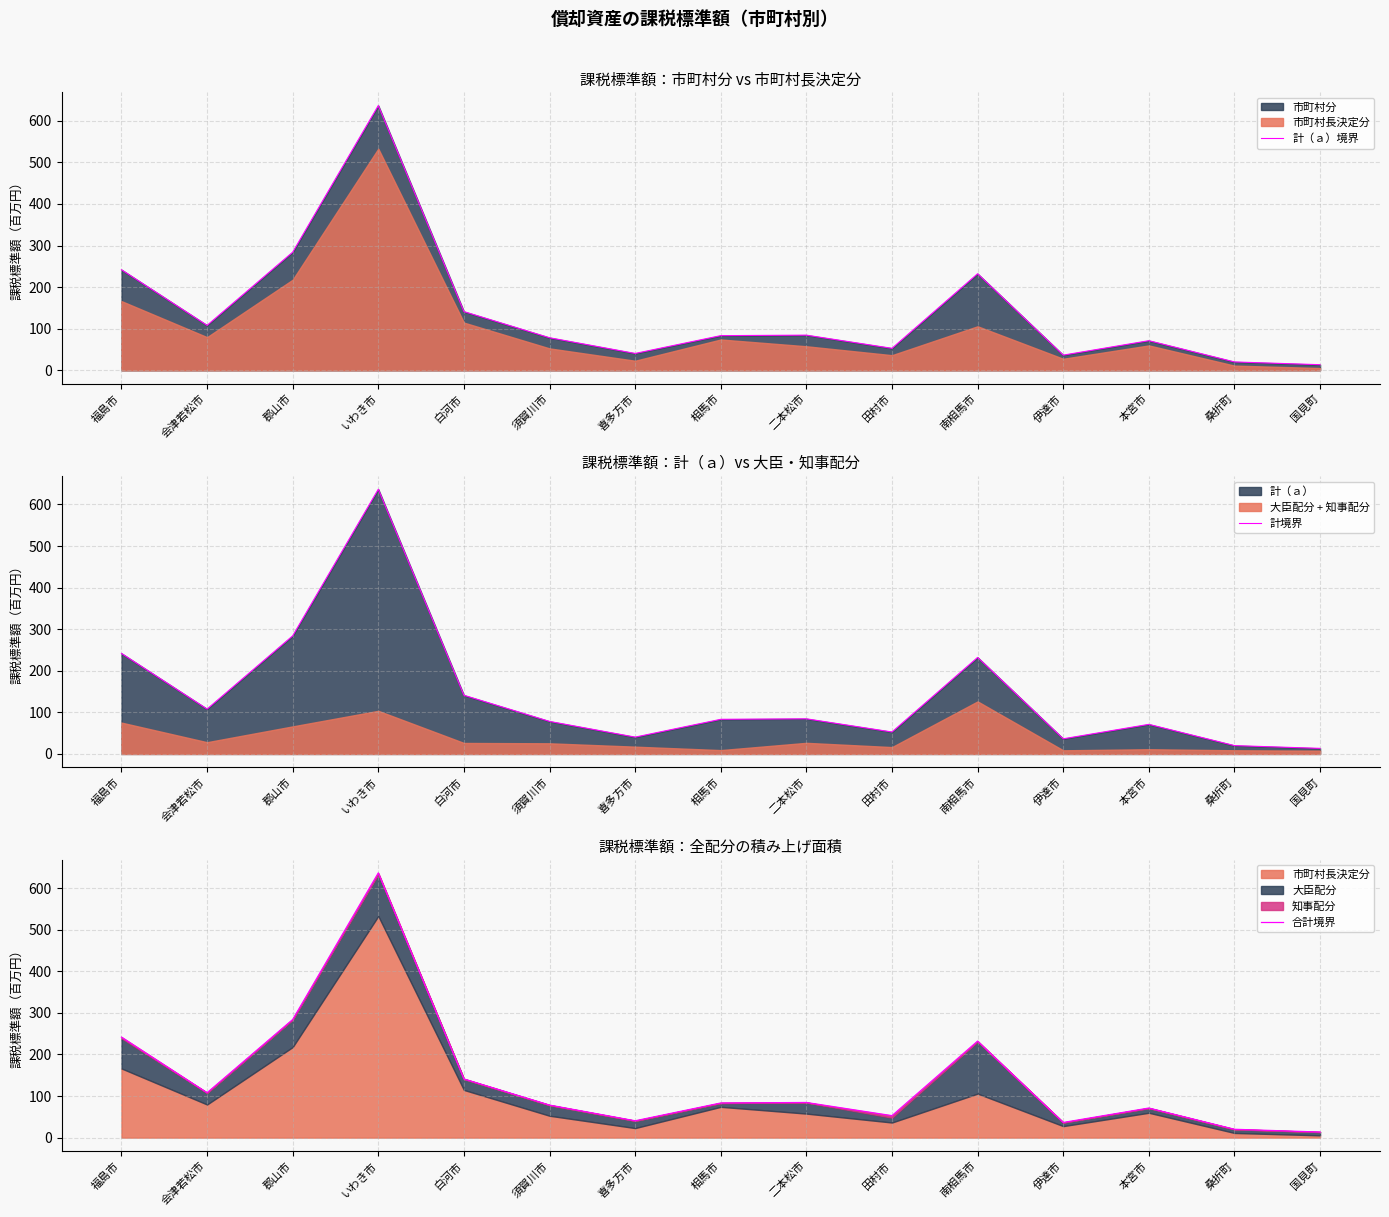

True or false: 合計境界 has more than 1 points higher than both neighbors.

True